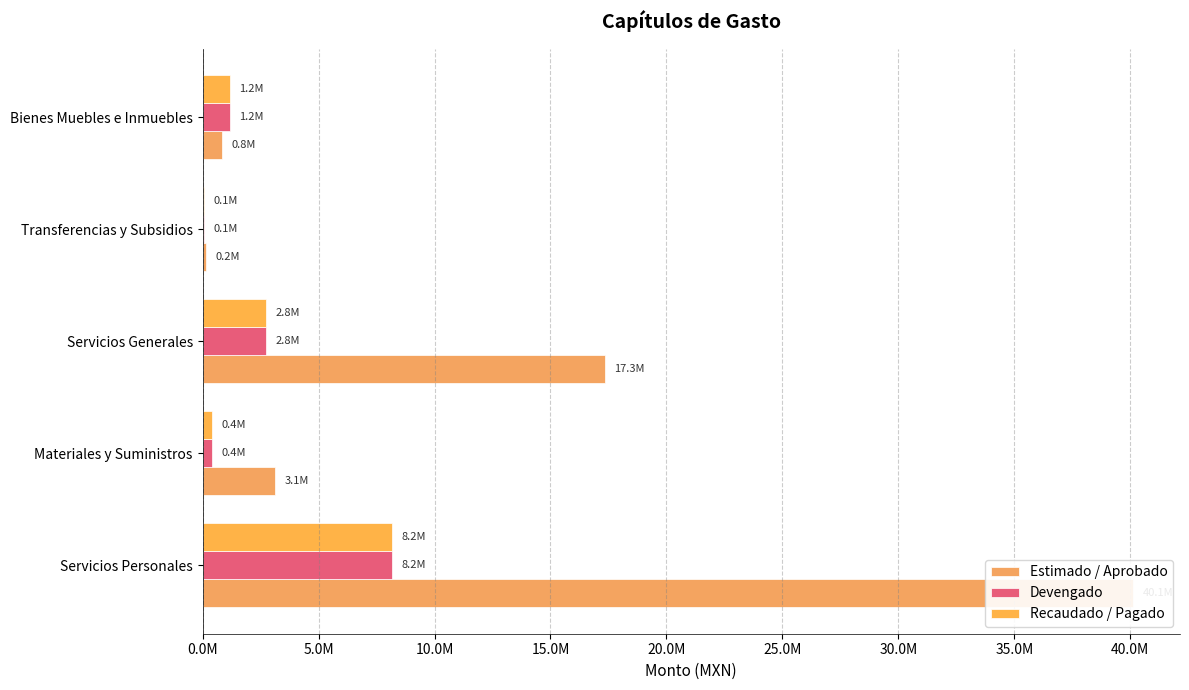

Count the number of data series in this chart.

3